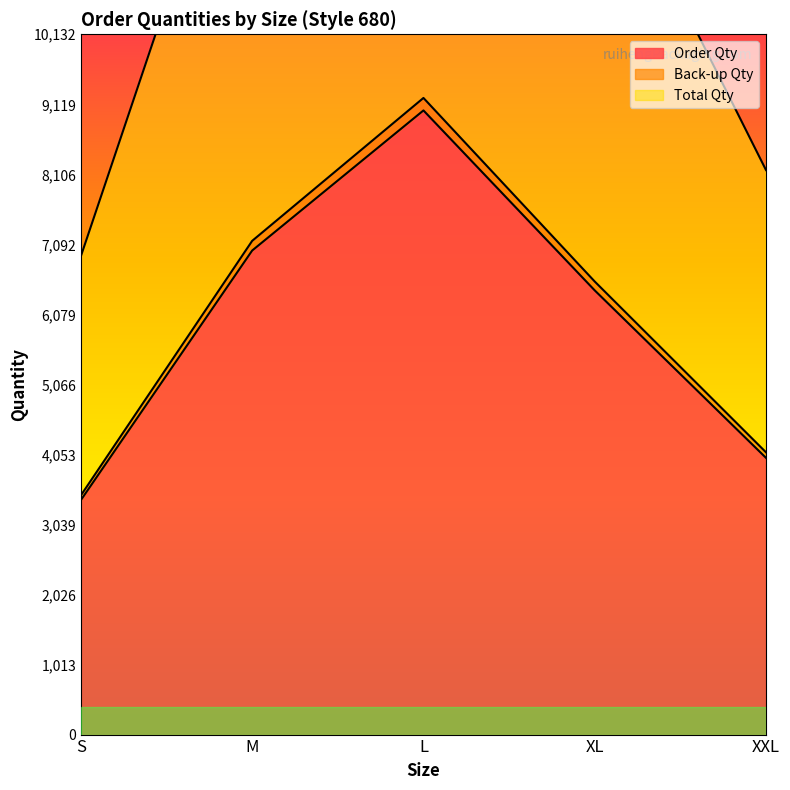

At which label does Total Qty first exceed 13111?

M